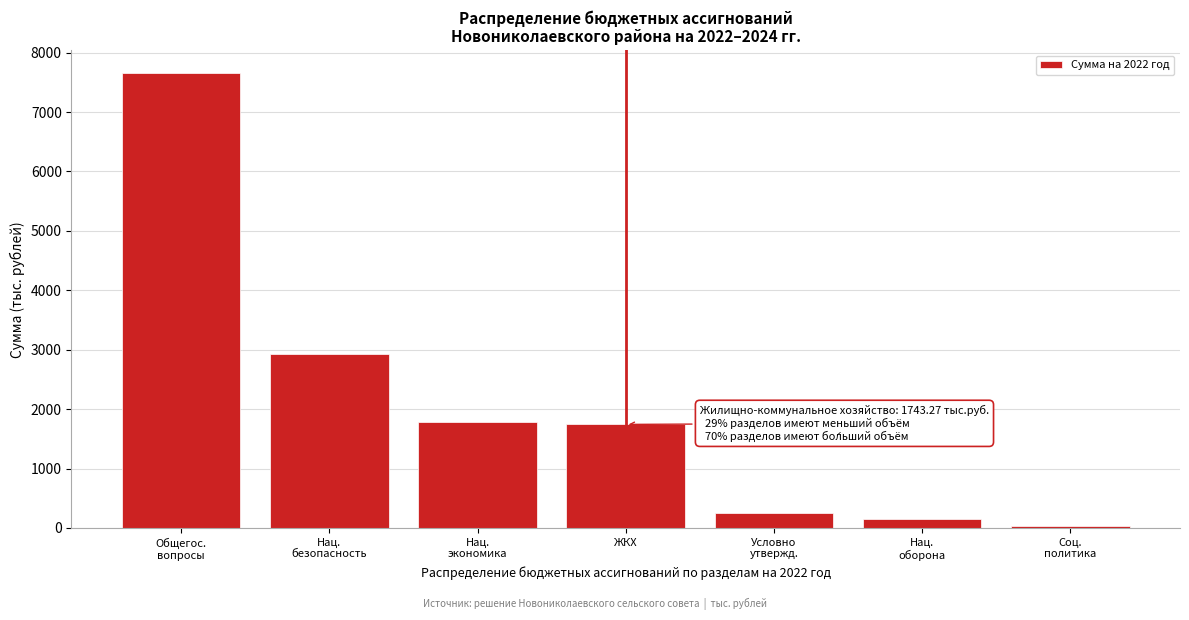

Reading left to right, transcribe all the data shown in this chart.

7654.4	2926.4	1784.3	1743.3	254.9	159.0	36.0